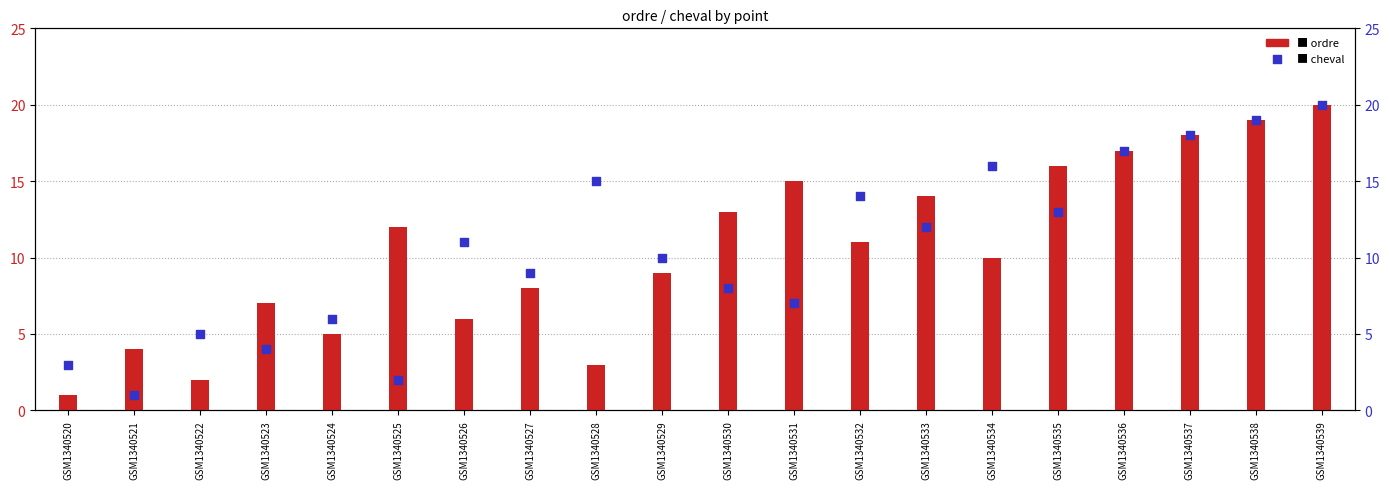

Which series contains the lowest Y value?

ordre